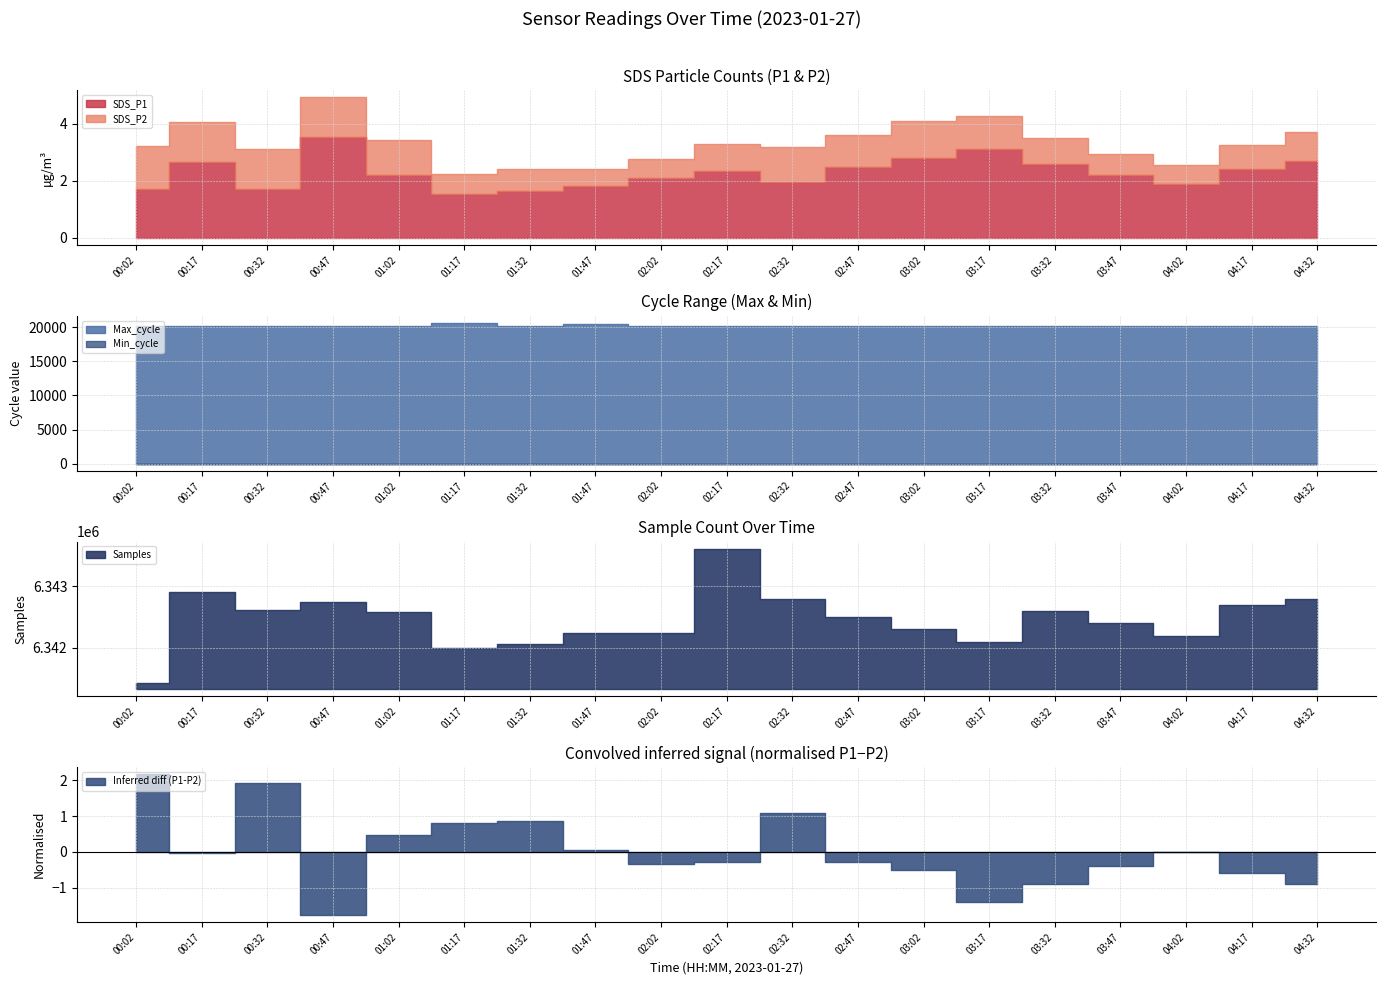

What is the lowest value of the SDS_P2 series?

0.6